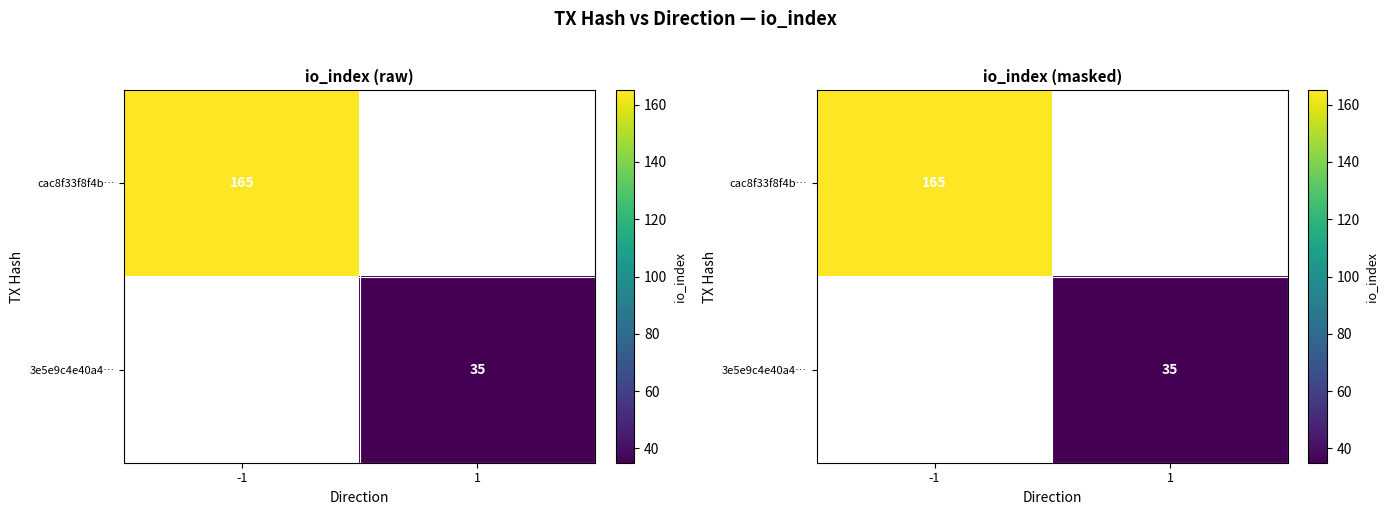

Which category has the highest value in the 3e5e9c4e40a4… series?

1